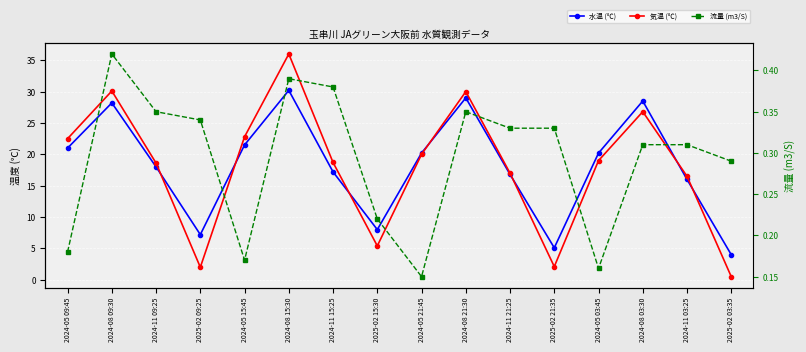

Which series ends up on top after the final intersection of 気温 (℃) and 水温 (℃)?

水温 (℃)